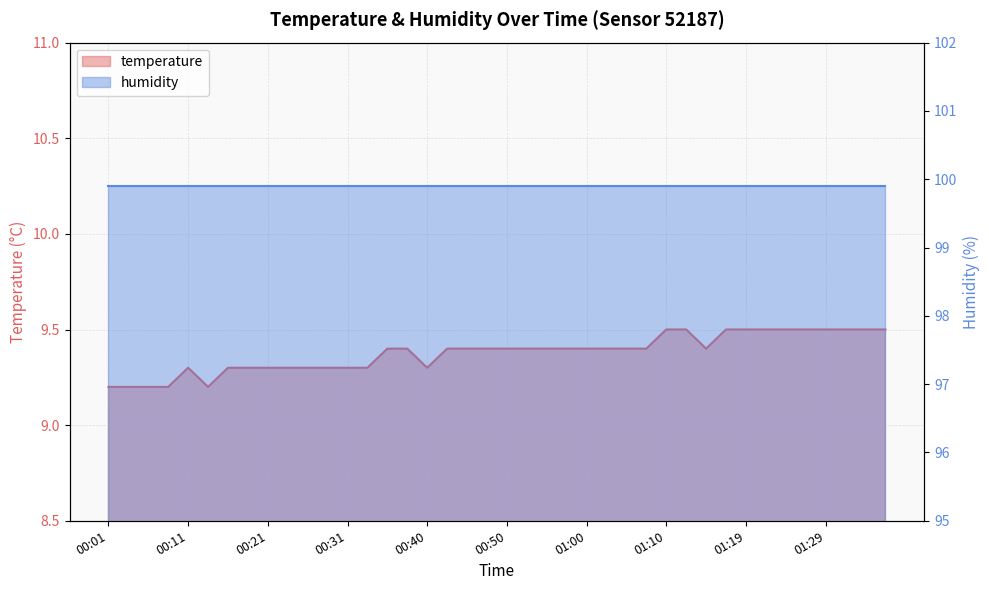

Count the number of categories in the chart.

40